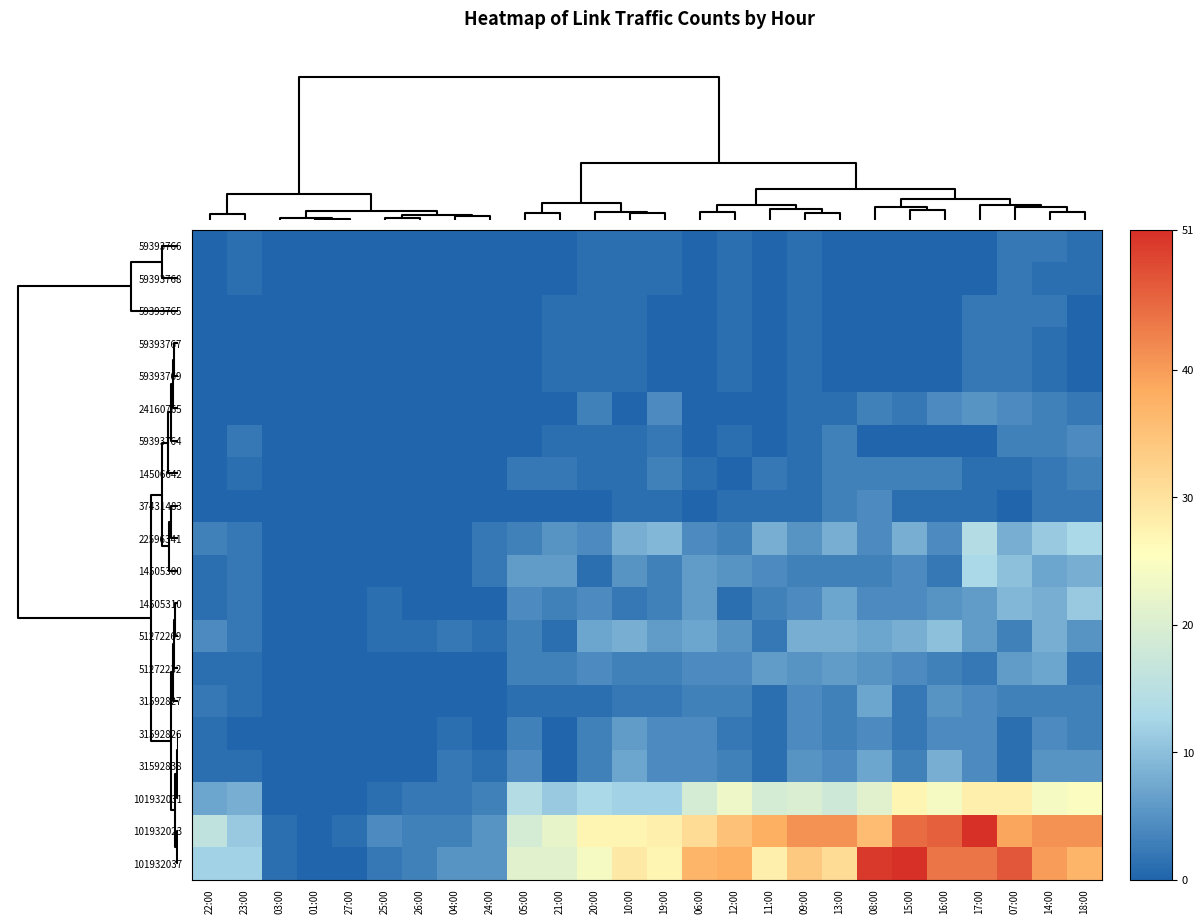

How many categories are shown in the chart?

26